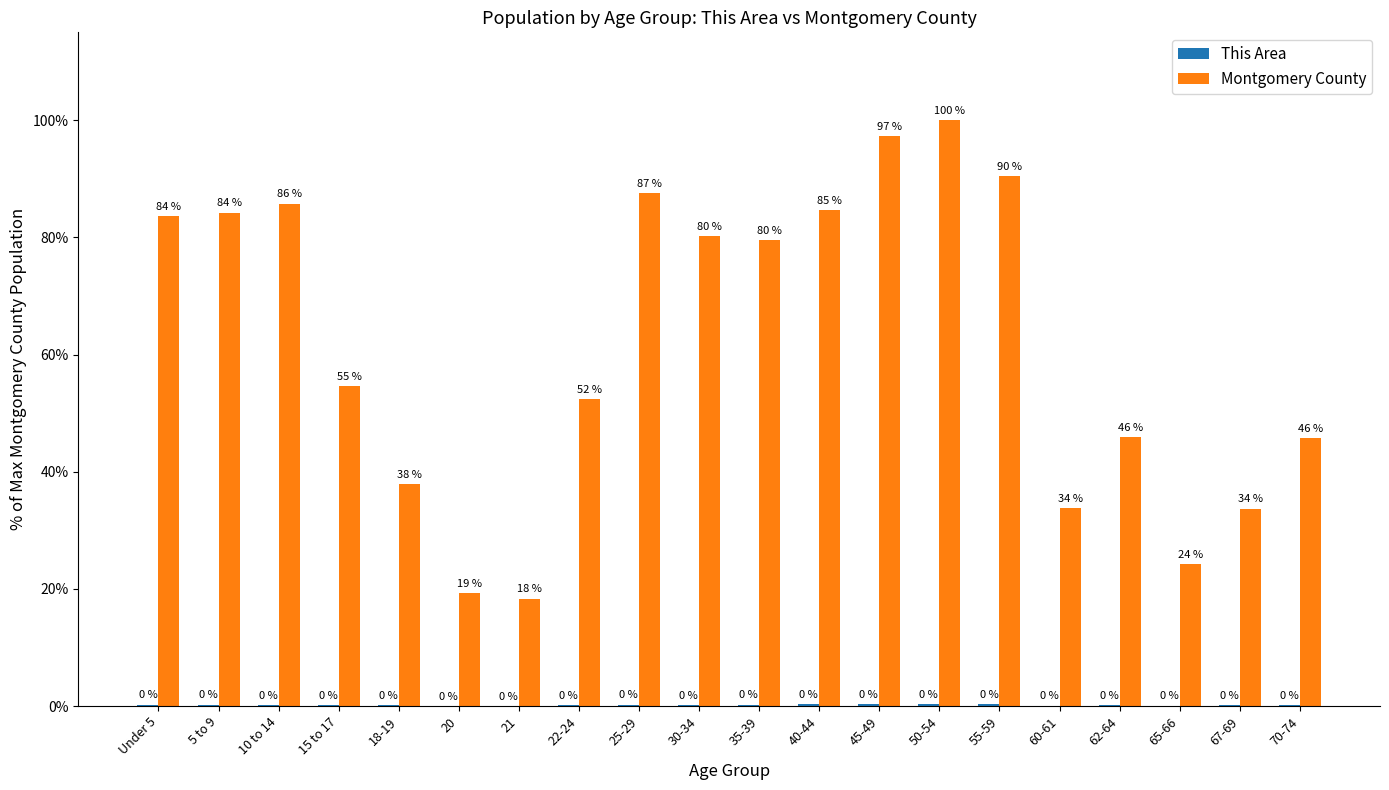

What is the sum of all Montgomery County values?

1239.1